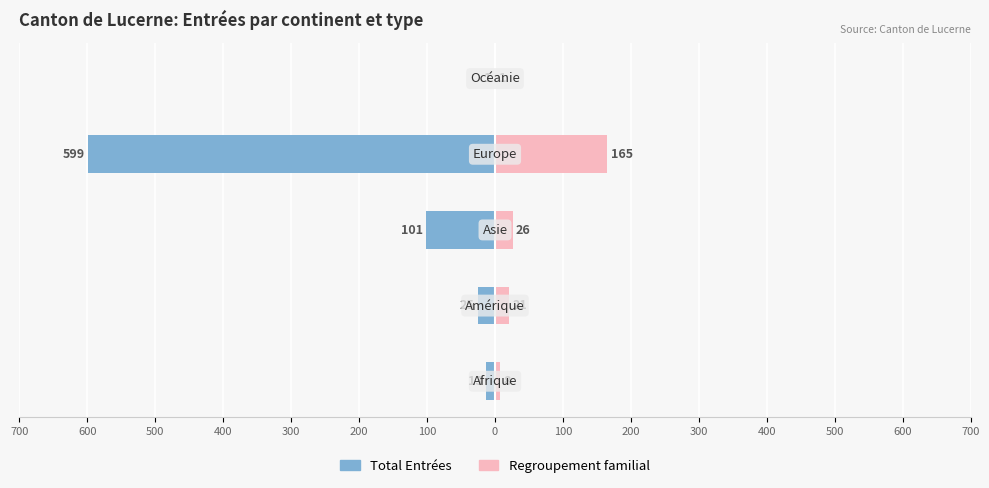

At 200, list the series in order from smallest to largest.

Total Entrées, Regroupement familial